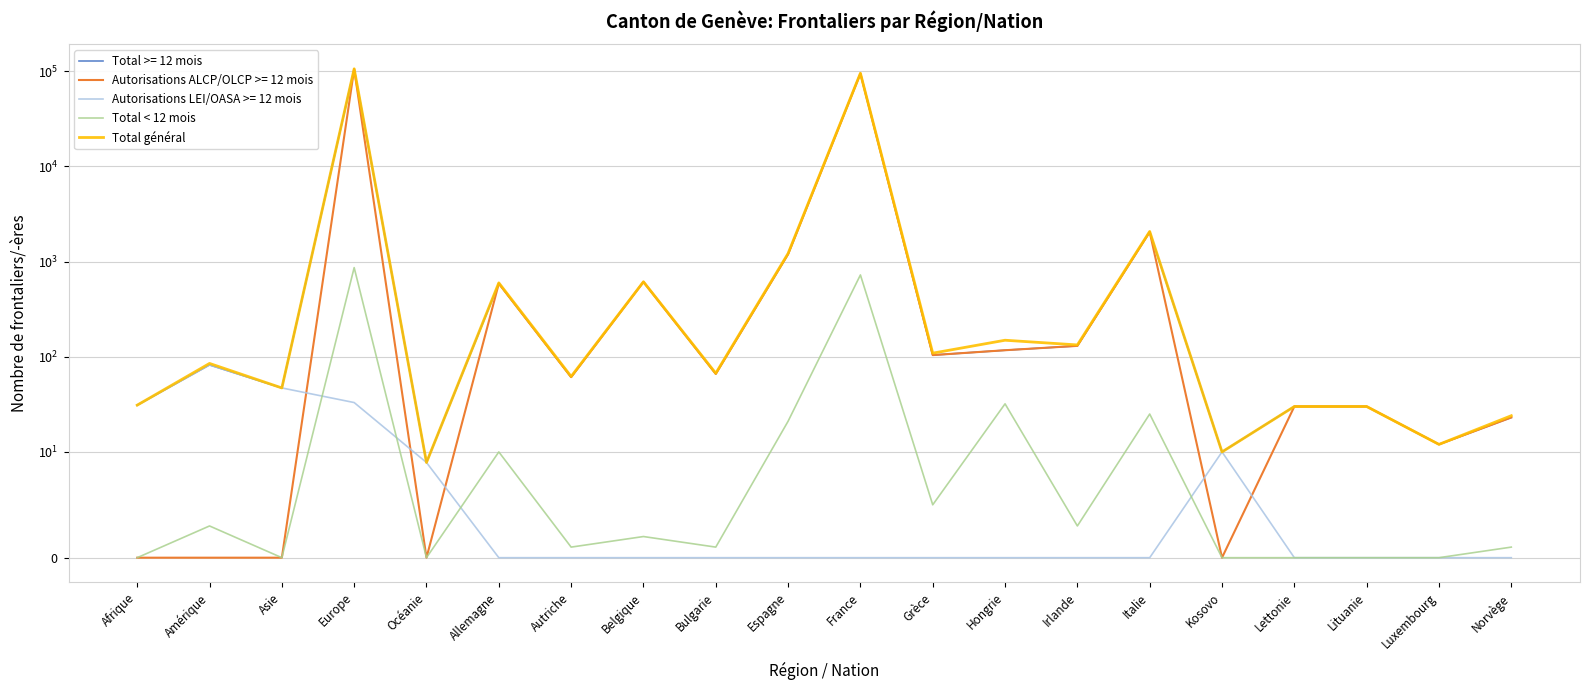

Is it true that Total < 12 mois equals 583 at Europe?

False